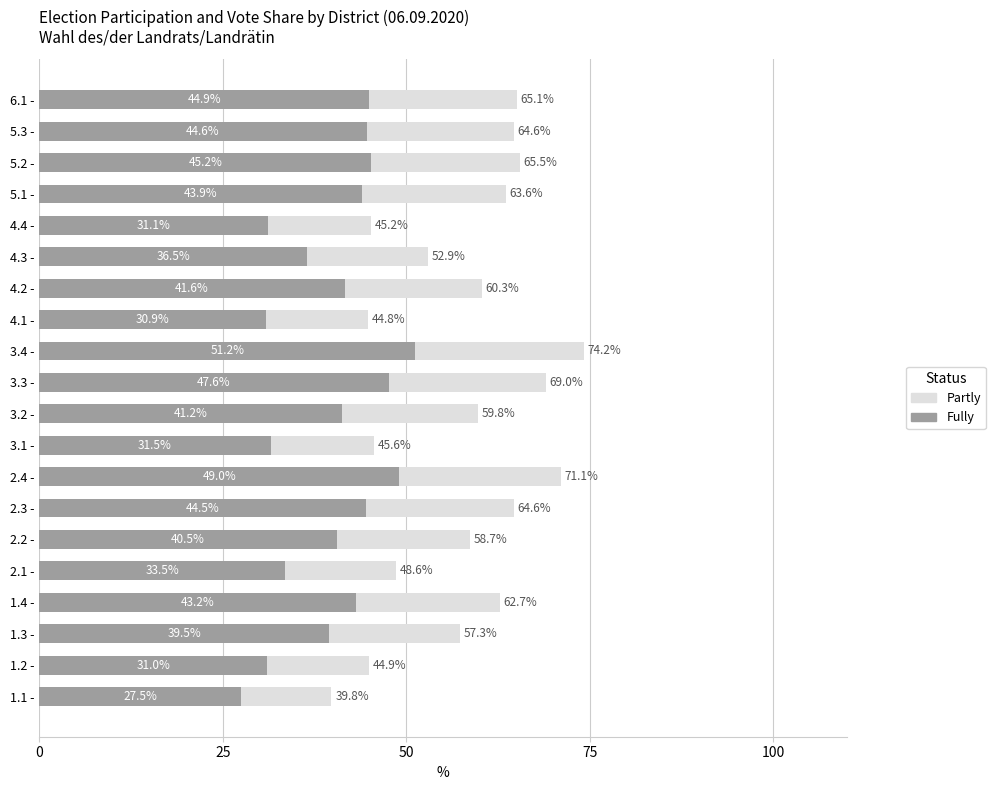

What is the maximum value for Fully?

51.2